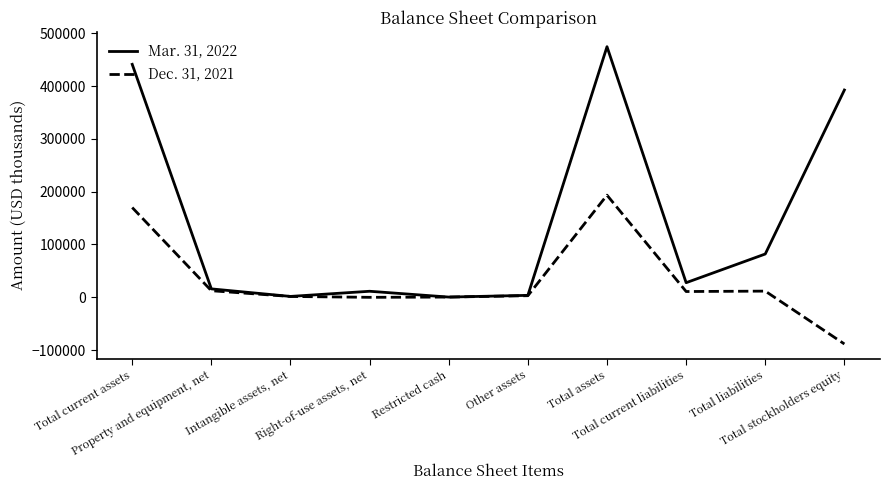

What value does the Dec. 31, 2021 series have at Total liabilities?

11734